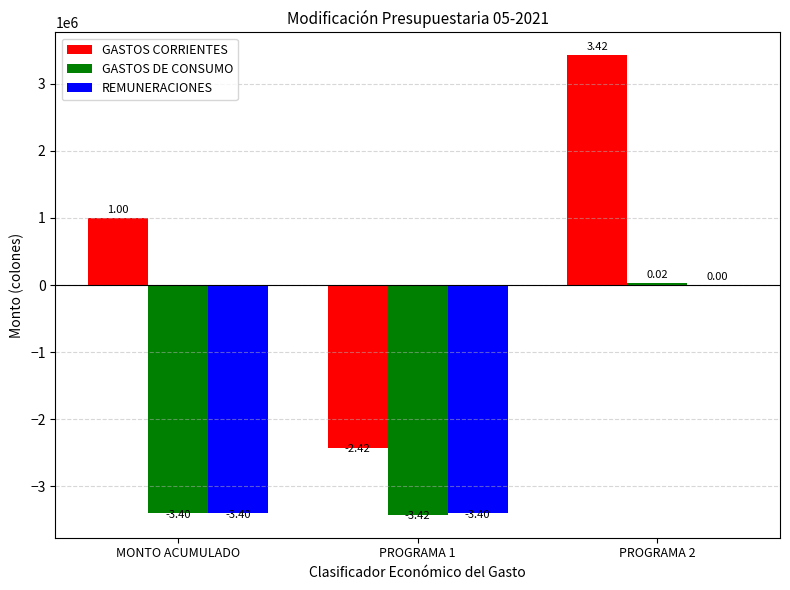

What is the average value of the GASTOS DE CONSUMO series?

-2266667